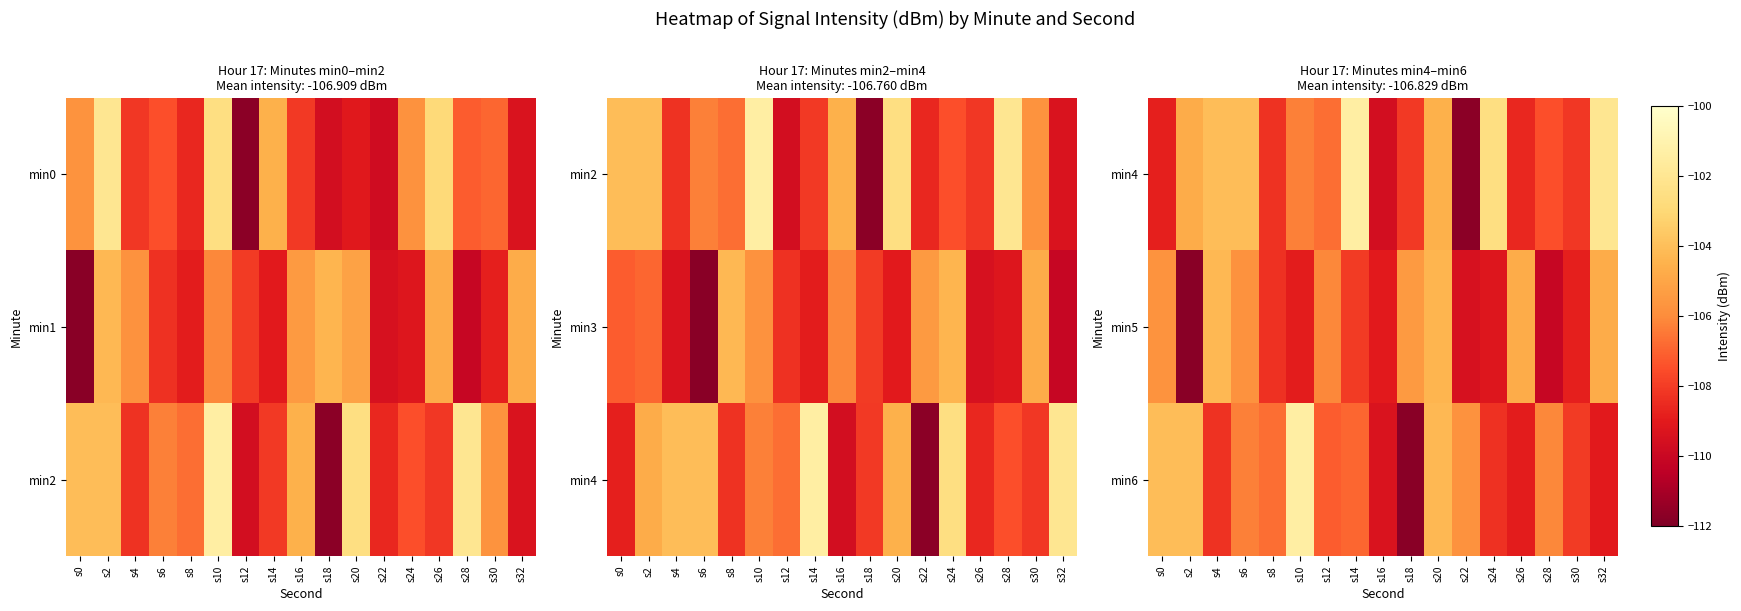

Between s28 and s0, which is larger?

s28